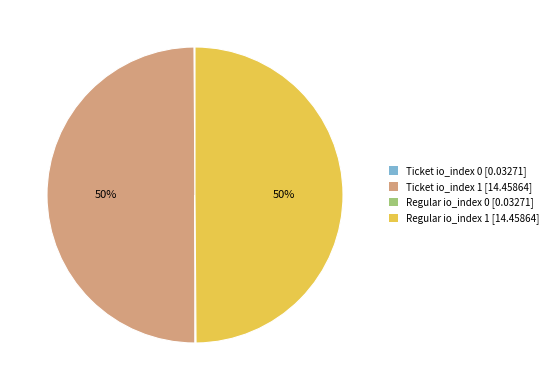

True or false: Ticket io_index 1 [14.45864] accounts for 50% of the total.

True